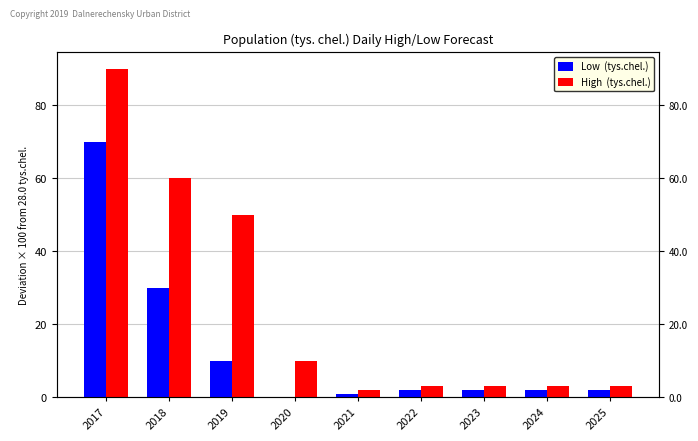

At which category is the sum across all series the highest?

2017